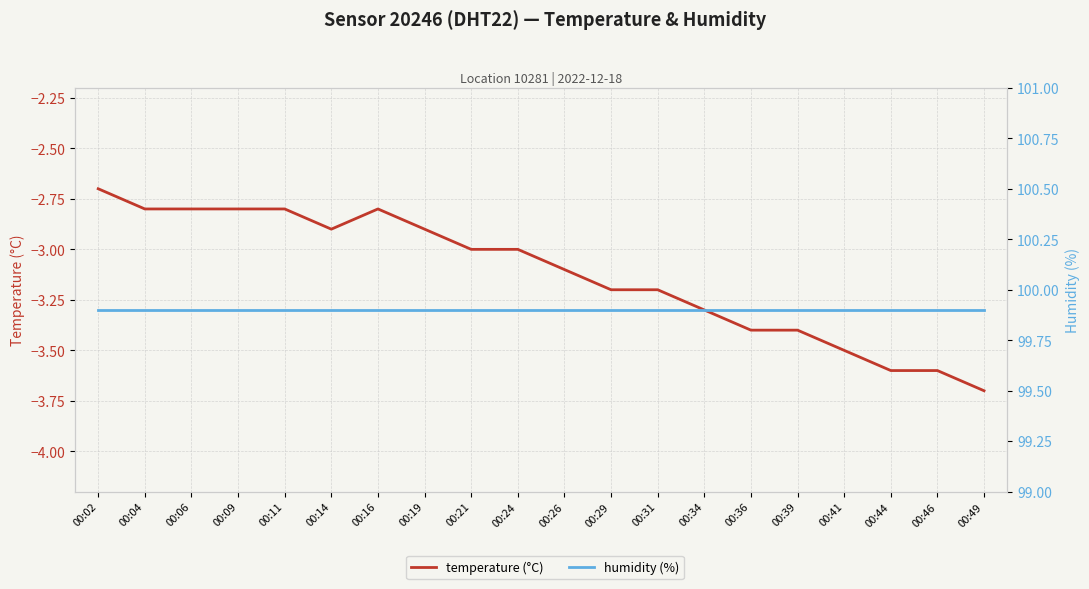

Reading left to right, transcribe all the data shown in this chart.

temperature (°C): -2.7	-2.8	-2.8	-2.8	-2.8	-2.9	-2.8	-2.9	-3.0	-3.0	-3.1	-3.2	-3.2	-3.3	-3.4	-3.4	-3.5	-3.6	-3.6	-3.7
humidity (%): 99.9	99.9	99.9	99.9	99.9	99.9	99.9	99.9	99.9	99.9	99.9	99.9	99.9	99.9	99.9	99.9	99.9	99.9	99.9	99.9